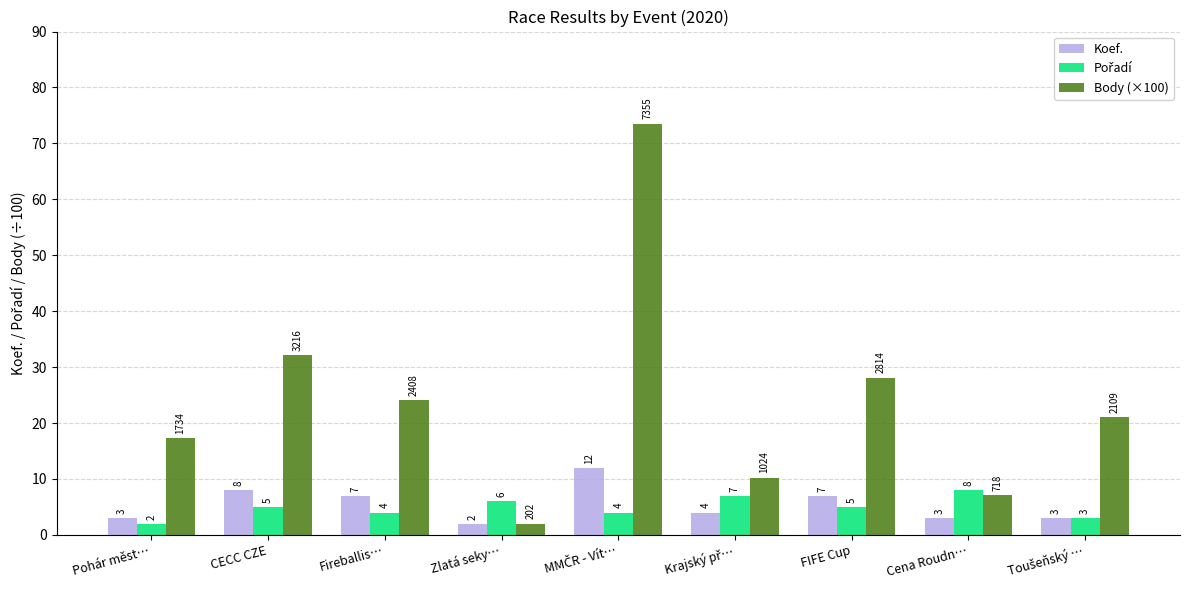

Which series has the largest total across all categories?

Body (×100)